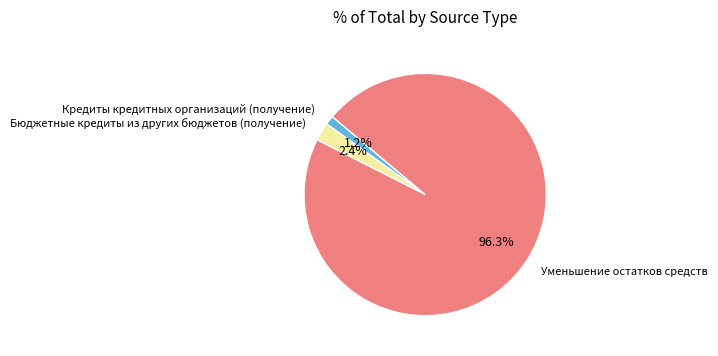

Which has a higher value, Бюджетные кредиты из других бюджетов (получение) or Кредиты кредитных организаций (получение)?

Бюджетные кредиты из других бюджетов (получение)